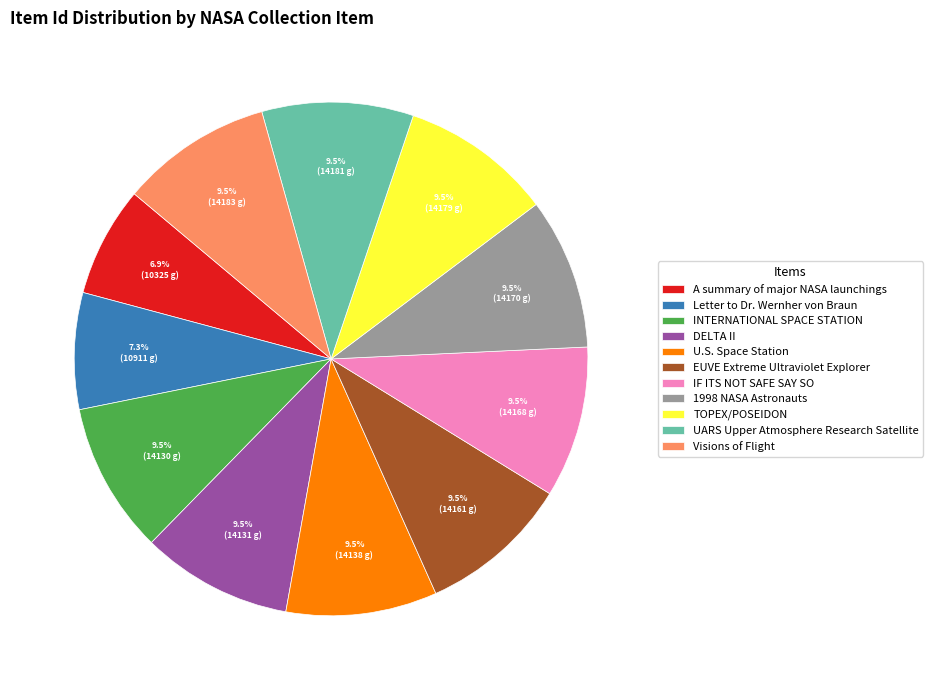

What portion of the pie excludes Visions of Flight?

90.5%